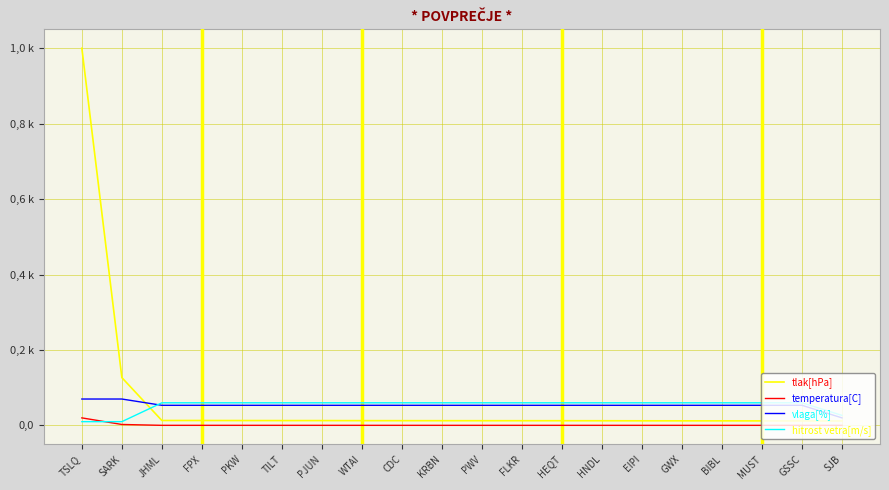

Between which two adjacent categories do hitrost vetra[m/s] and tlak[hPa] first intersect?

SARK and JHML